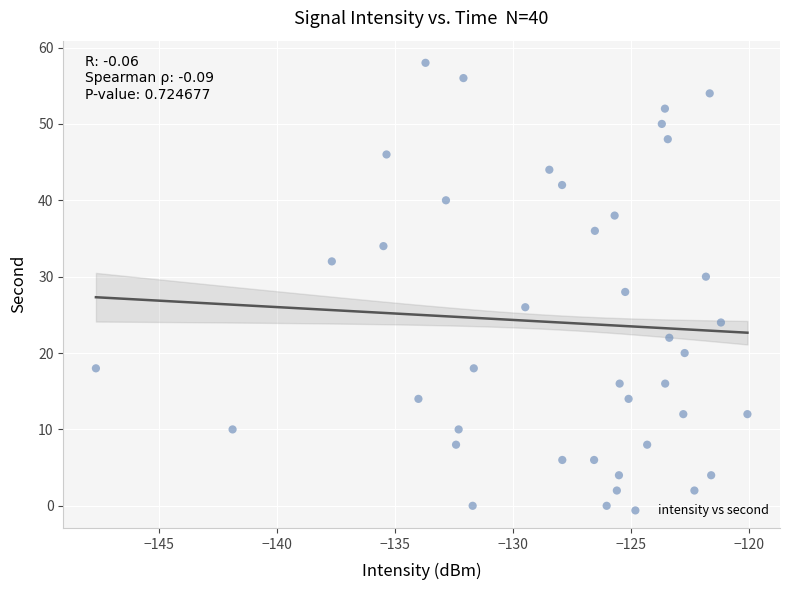

What is the range of Y values (max minus min)?

58